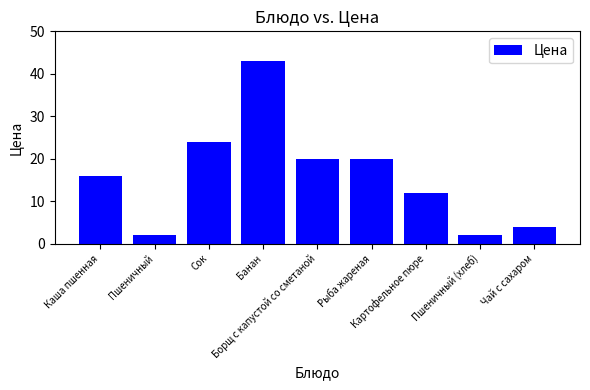

What is the value of the 3rd bar from the left?

24